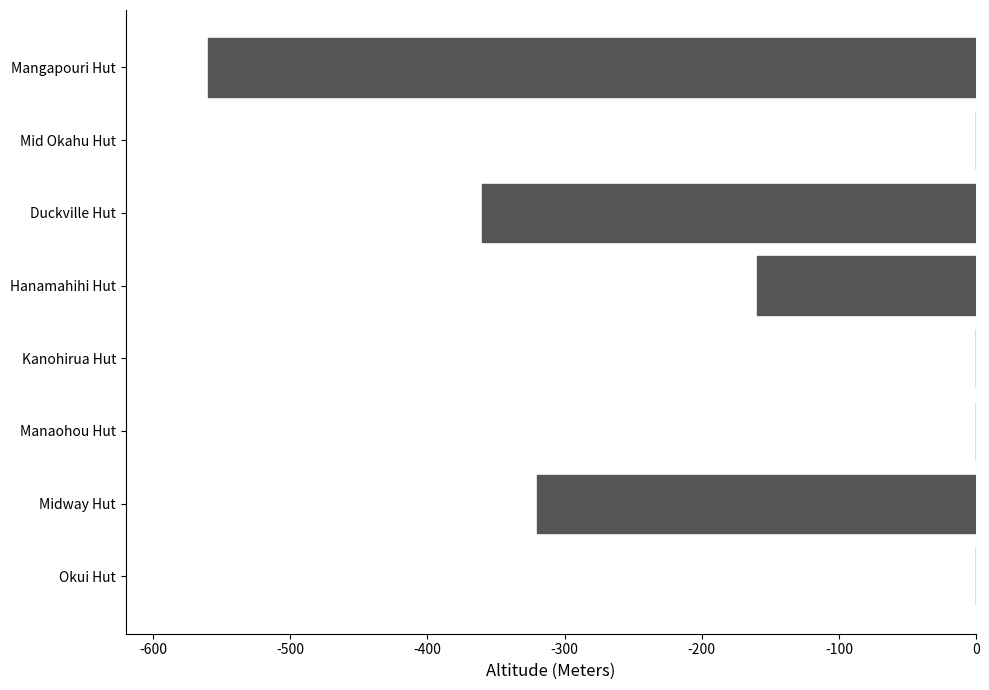

The value at Okui Hut is 239. True or false?

False